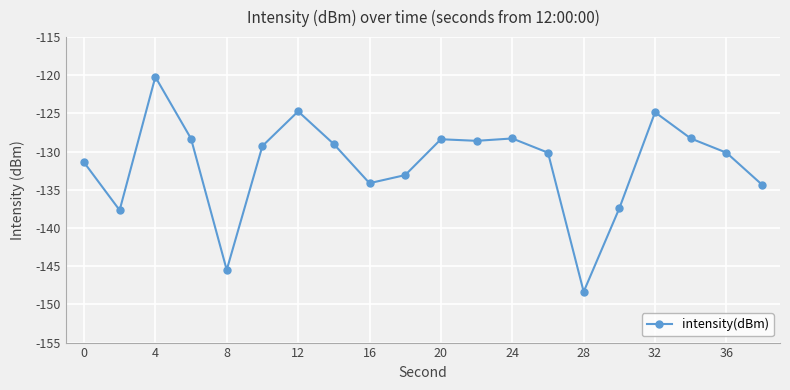

True or false: the data has more than 0 interior local peaks.

True